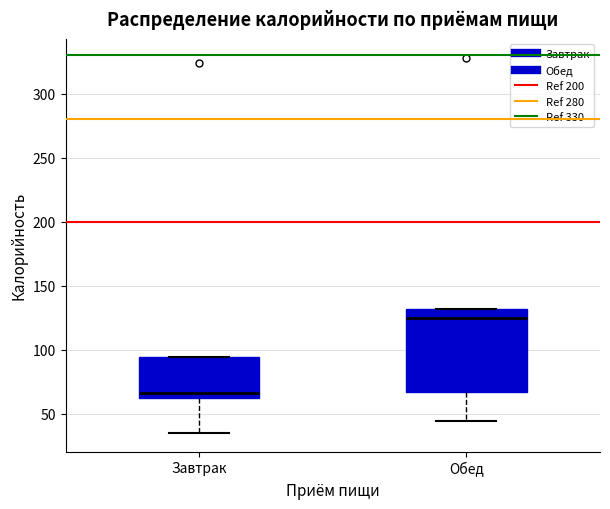

Reading left to right, read every box against the y-axis: the position of its median line, the range the box covers, and the ends of its whiskers. The values are not printed on the chart, so give them approximately, as read against the axis.

Завтрак: median 65, box 60 to 95, whiskers 35 to 95
Обед: median 125, box 65 to 130, whiskers 45 to 130